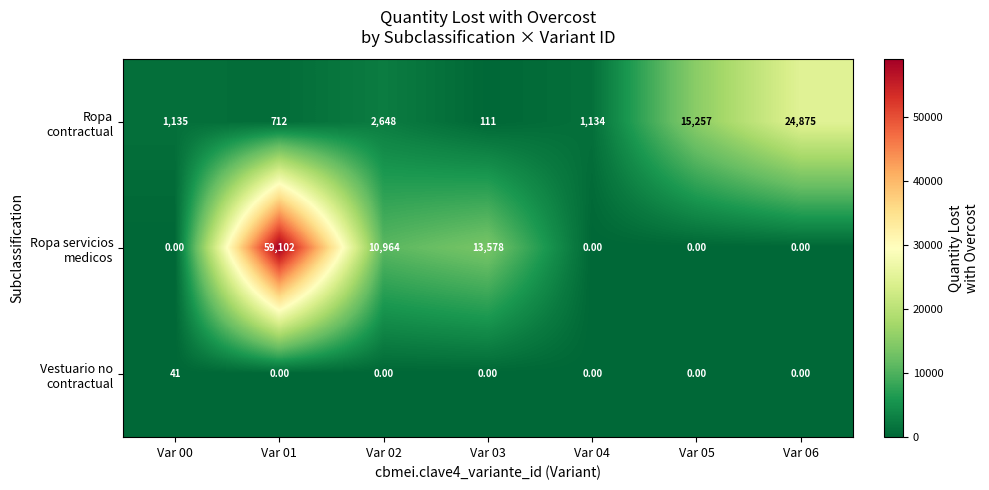

At which category is the sum across all series the highest?

Var 01